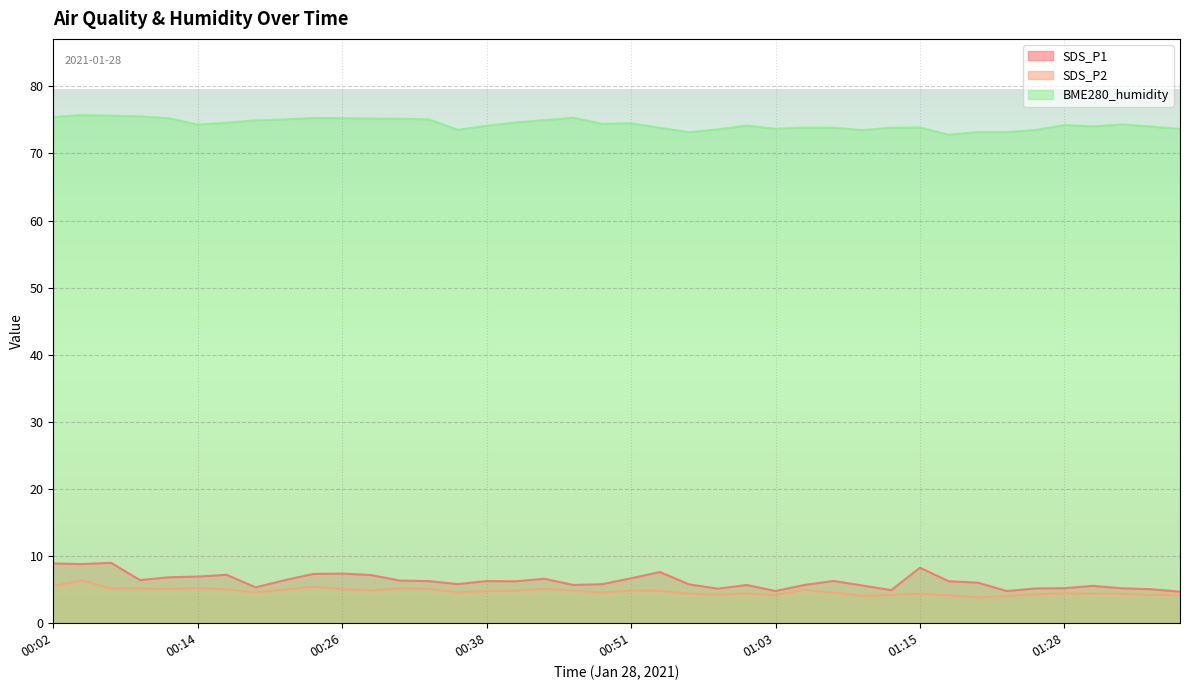

Rank the series at 00:38 from highest to lowest value.

BME280_humidity, SDS_P1, SDS_P2